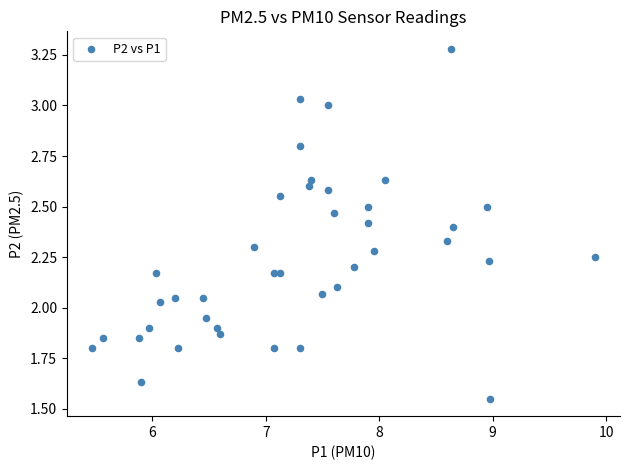

What is the range of X values (max minus min)?

4.4